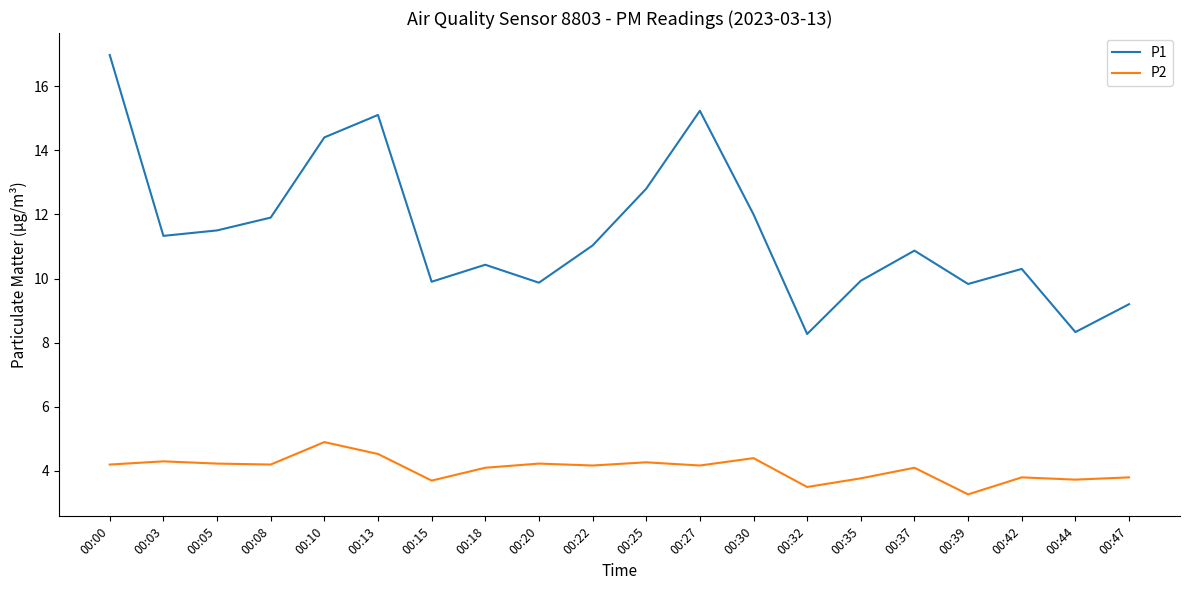

Does the chart have visible grid lines?

No